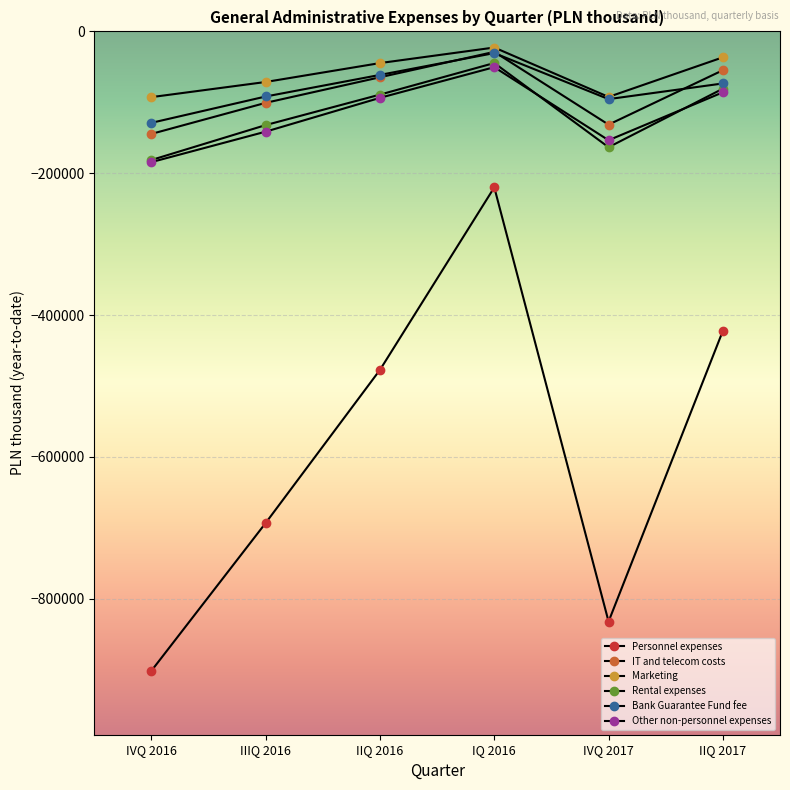

At which label is Other non-personnel expenses closest to -117363?

IIQ 2016